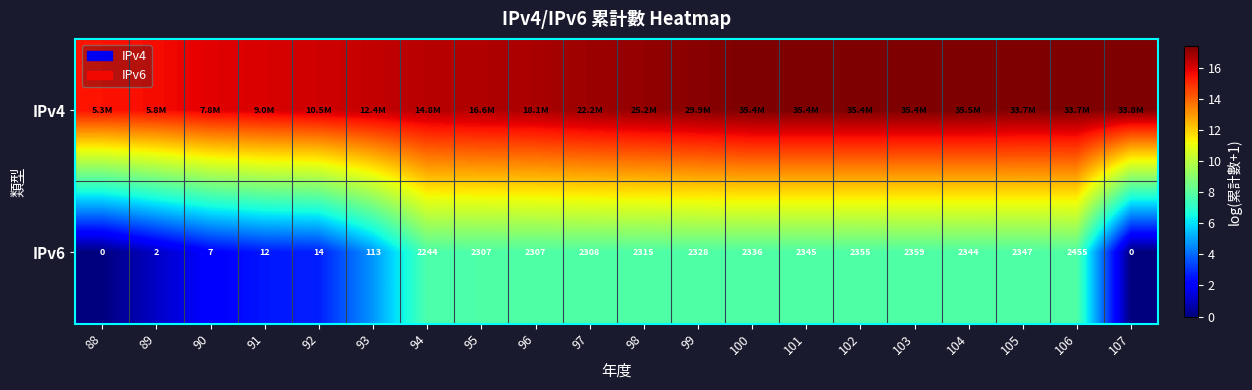

How many positive values does the IPv6 series have?

18